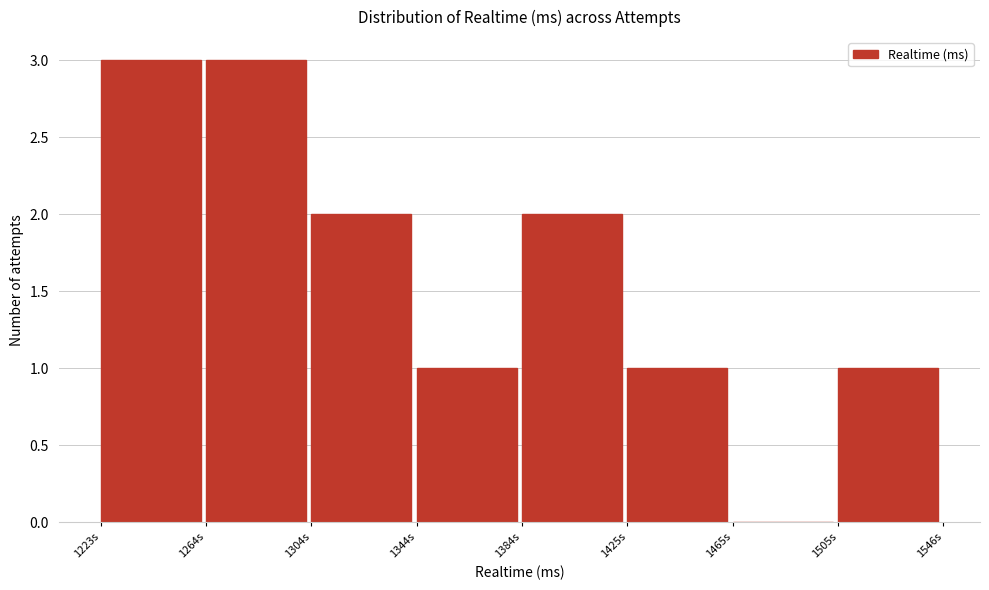

Reading left to right, transcribe all the data shown in this chart.

1223s=3	1264s=3	1304s=2	1344s=1	1384s=2	1425s=1	1465s=0	1505s=1